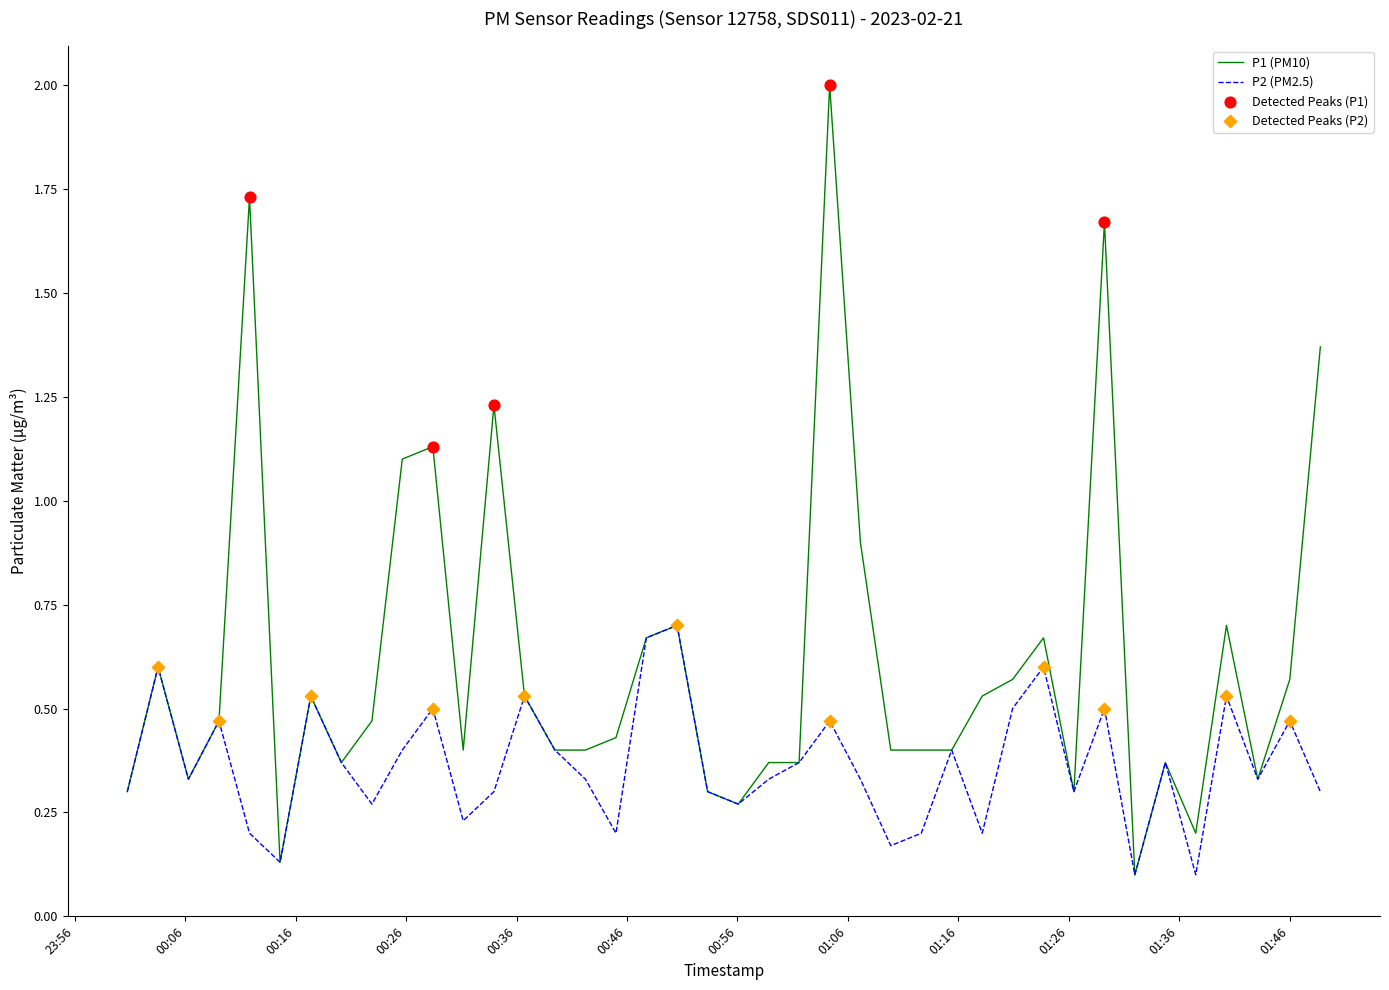

Which series has the widest spread of values?

P1 (PM10)